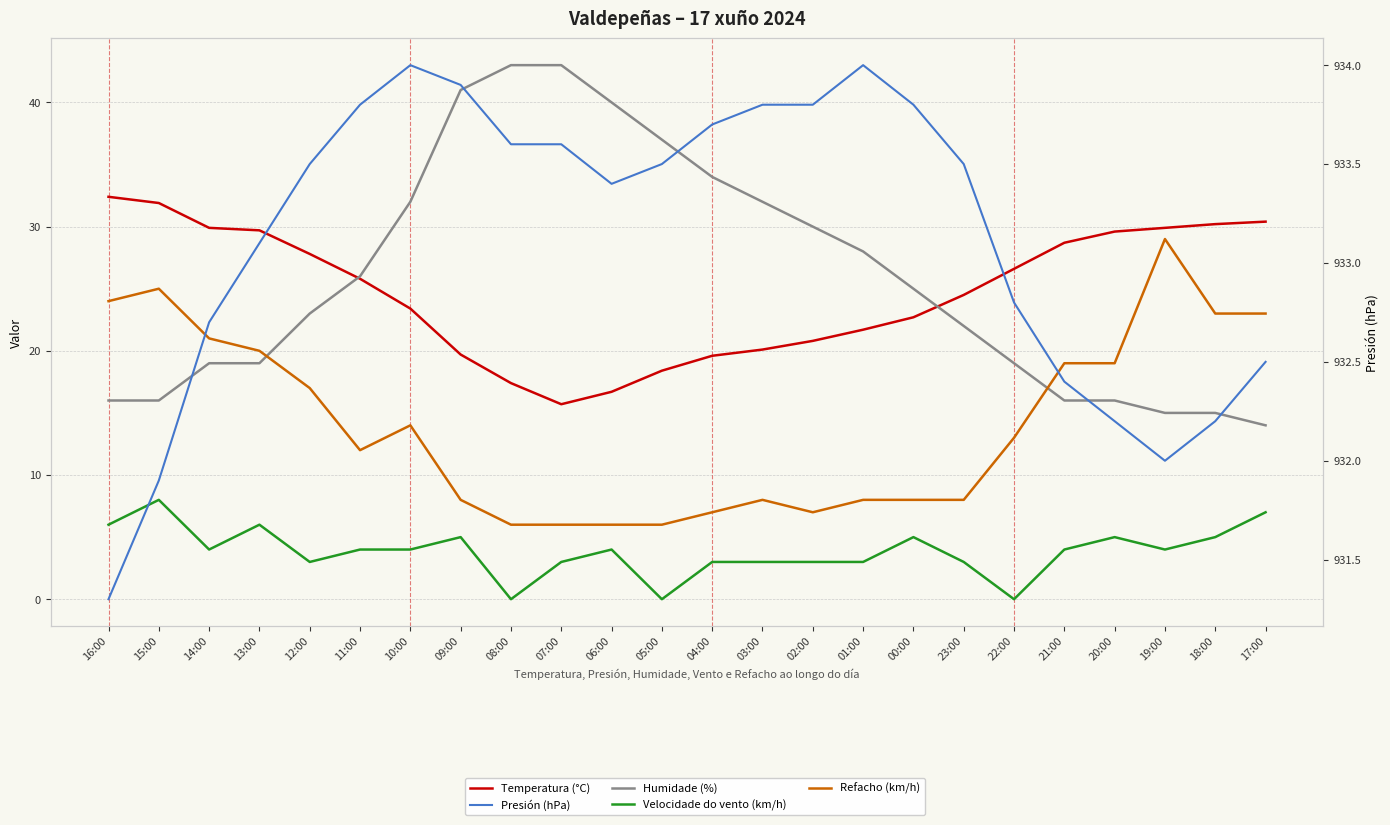

Which series has the largest total across all categories?

Presión (hPa)